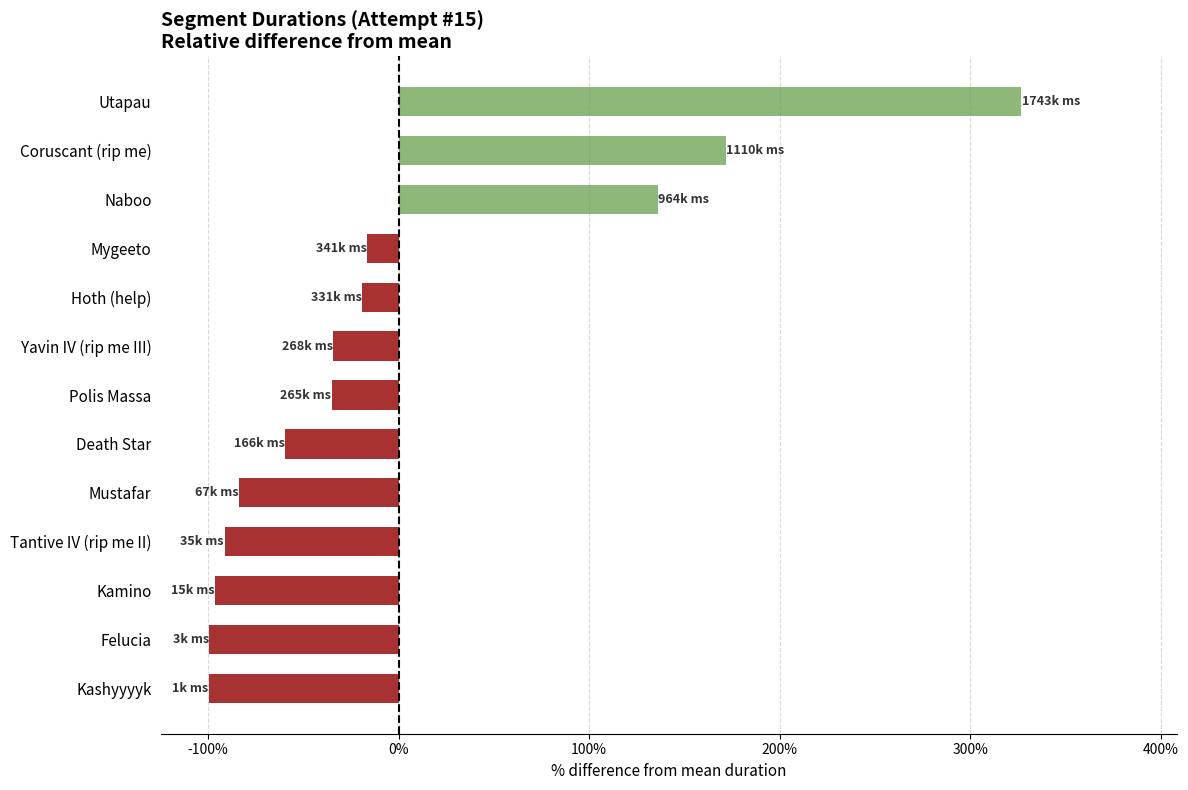

What is the difference between the second highest and minimum values?

271.5